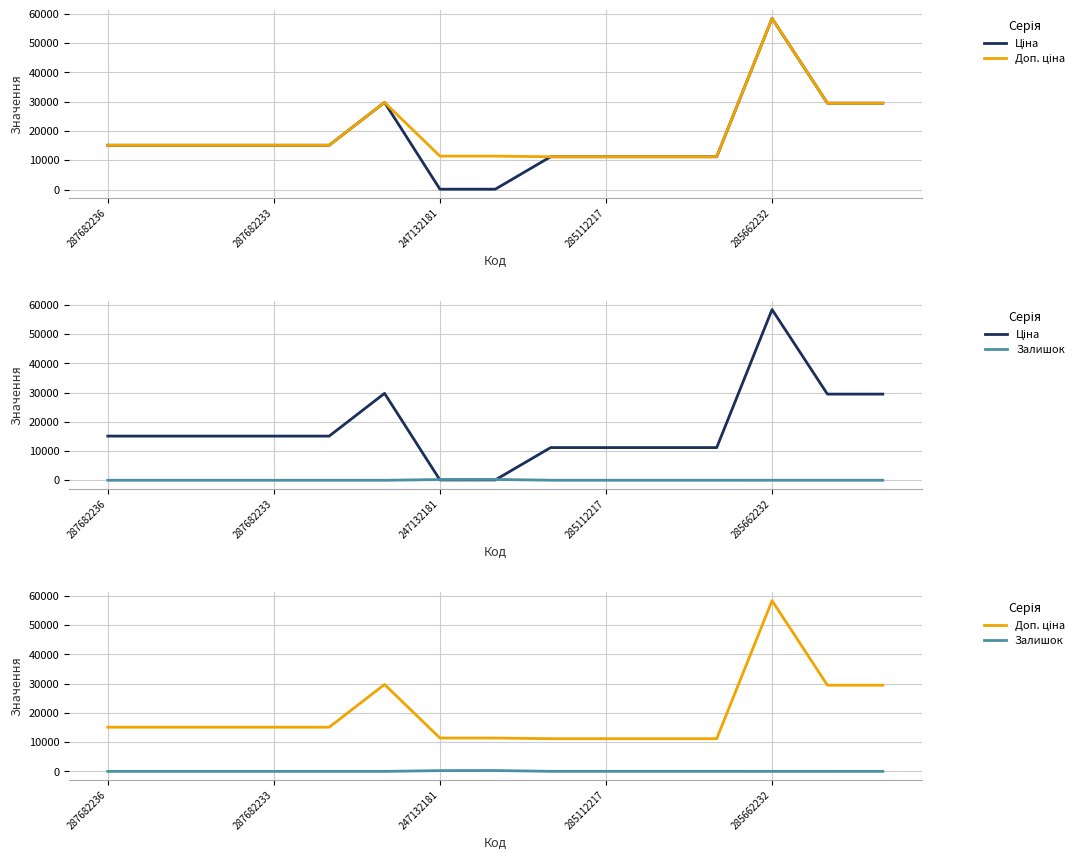

How many data points in Ціна are above 15120?

4